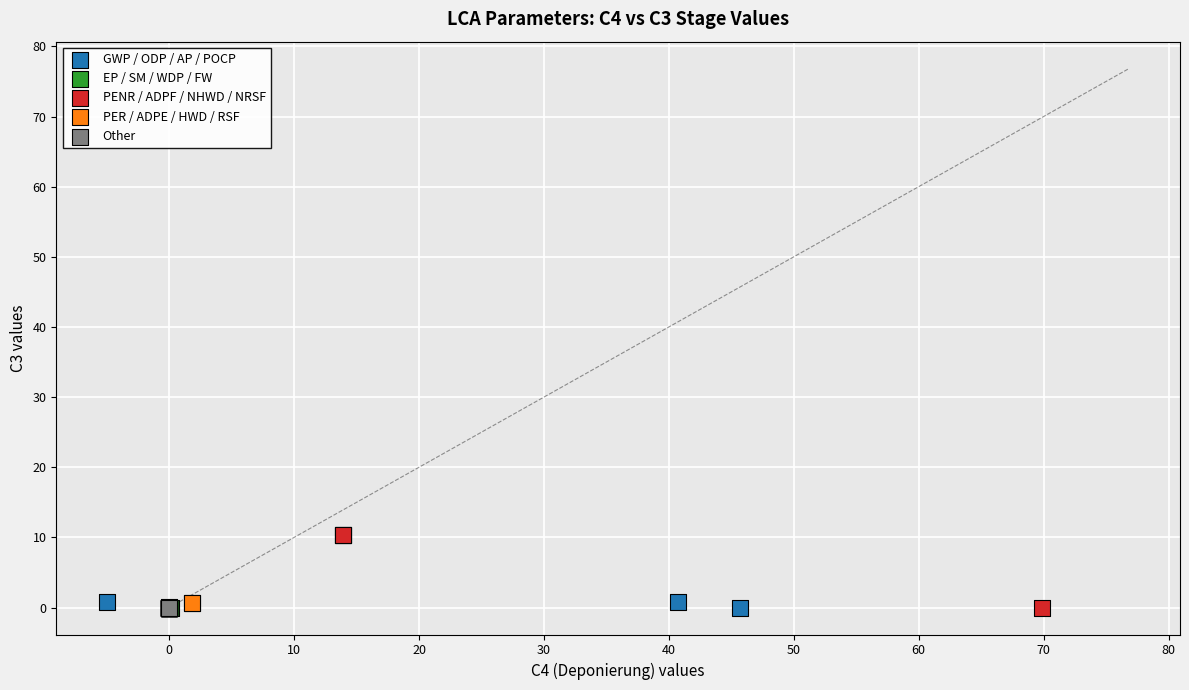

Which series has the widest spread of Y values?

PENR / ADPF / NHWD / NRSF